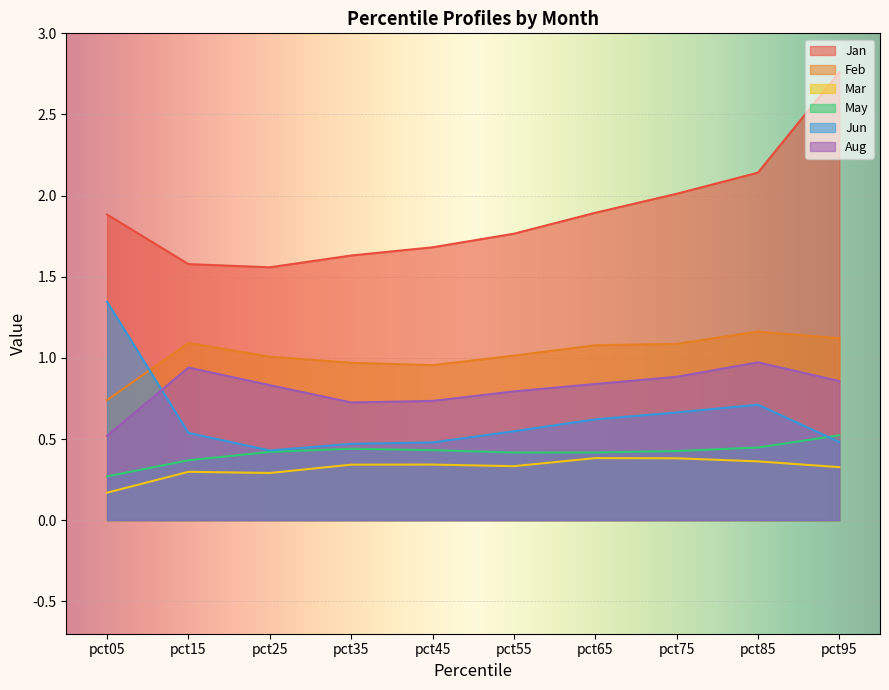

What is the sum of the Mar values at pct15 and pct25?

0.6